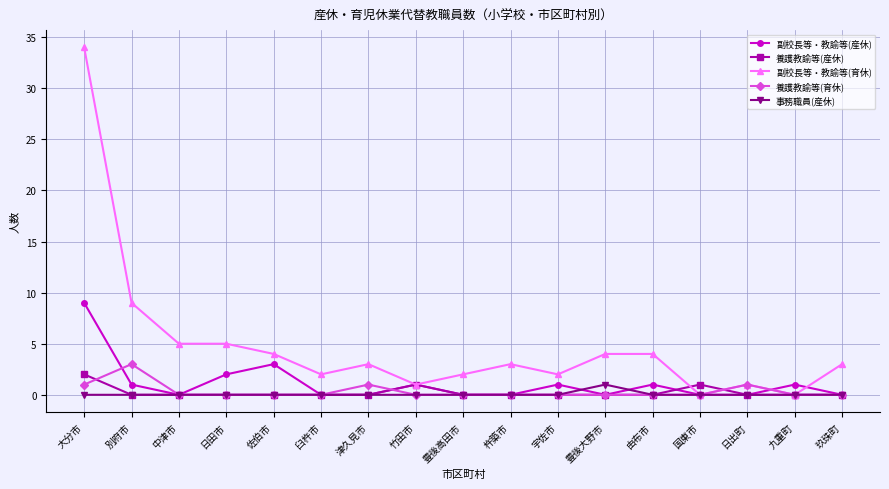

Reading left to right, extract all data points from this chart.

副校長等・教諭等(産休): 9	1	0	2	3	0	0	1	0	0	1	0	1	0	0	1	0
養護教諭等(産休): 2	0	0	0	0	0	0	1	0	0	0	0	0	1	0	0	0
副校長等・教諭等(育休): 34	9	5	5	4	2	3	1	2	3	2	4	4	0	1	0	3
養護教諭等(育休): 1	3	0	0	0	0	1	0	0	0	0	0	0	0	1	0	0
事務職員(産休): 0	0	0	0	0	0	0	0	0	0	0	1	0	0	0	0	0